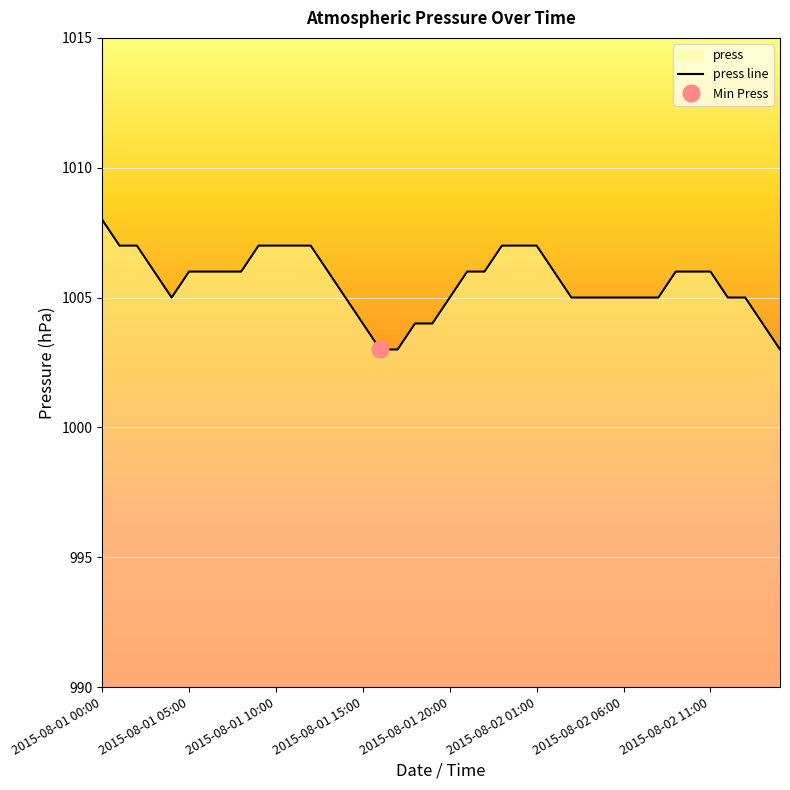

How many lines are shown in the chart?

1